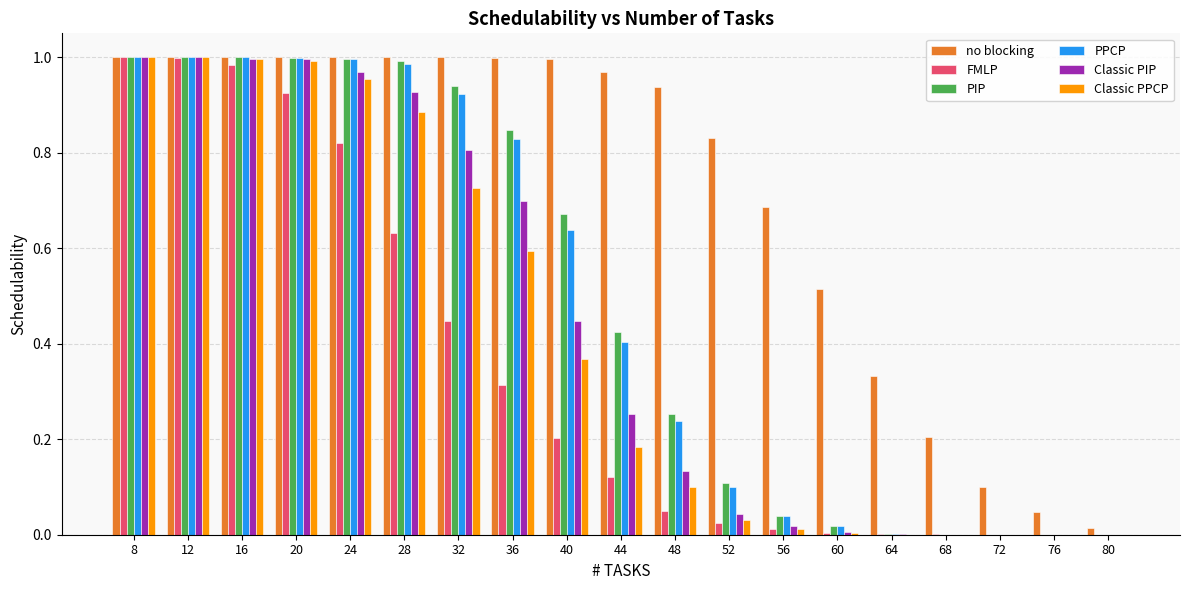

Between 20 and 44, which series saw the biggest shift?

Classic PPCP